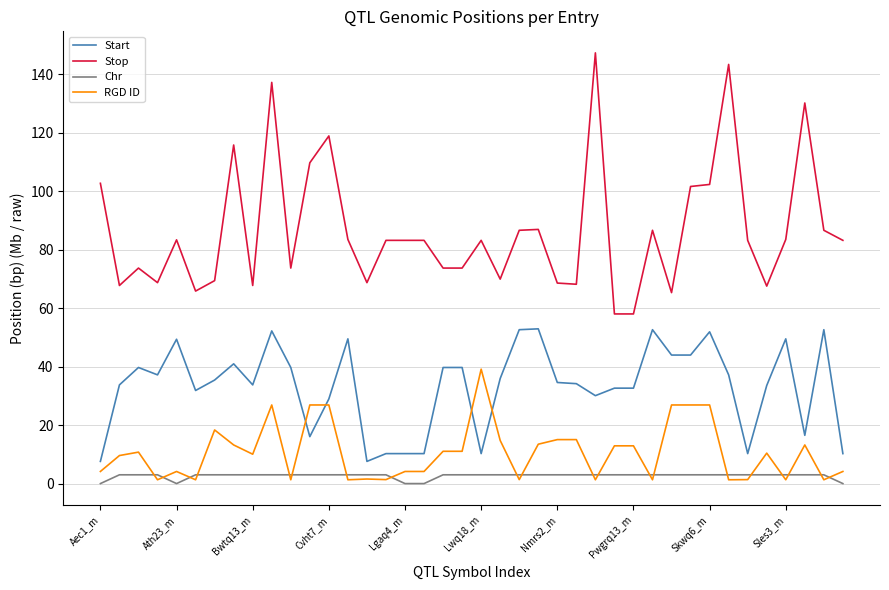

What is the greatest value displayed?

147.3